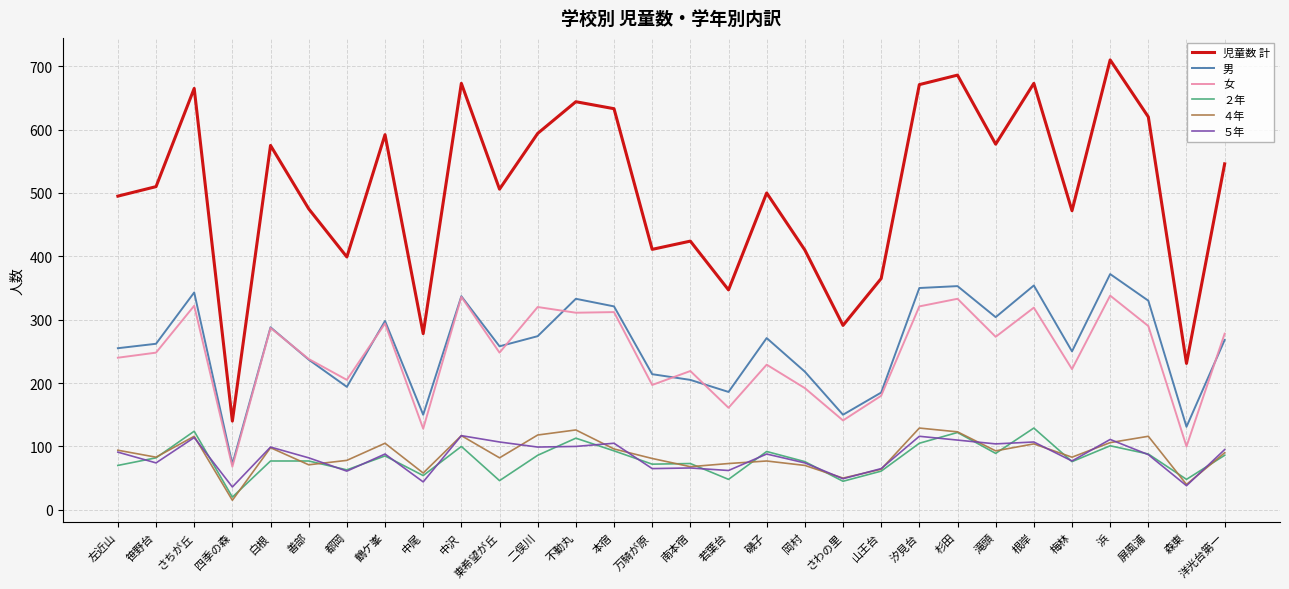

Which category has the lowest value across all series?

四季の森